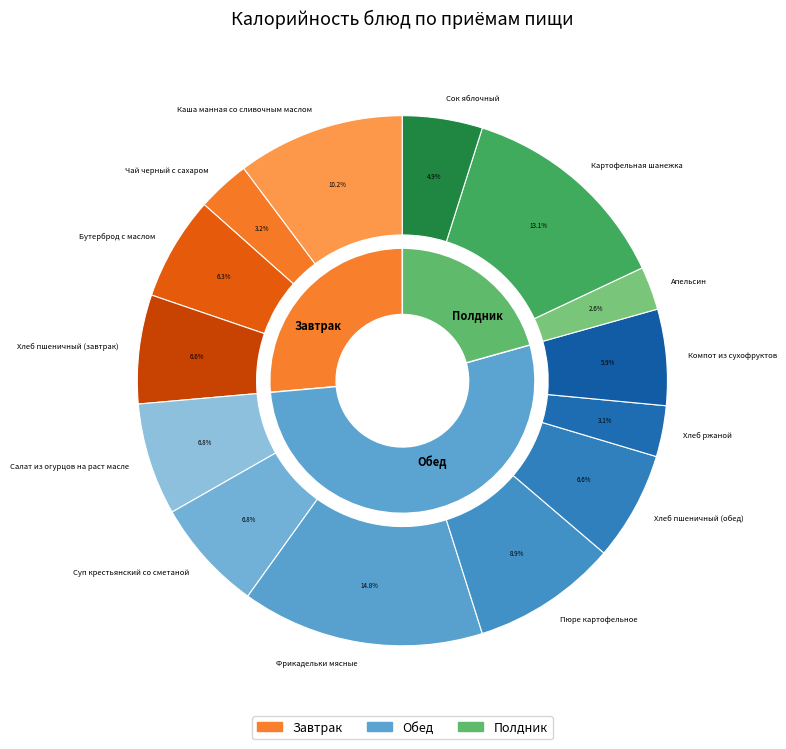

Does any single category account for the majority?

No